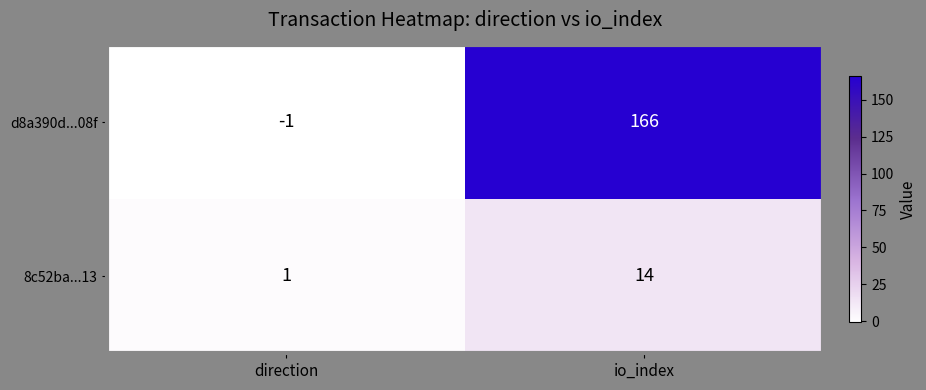

Which series has the largest total across all categories?

d8a390d...08f